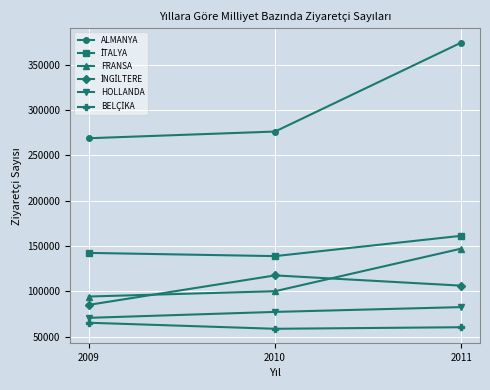

What is the sum of all ALMANYA values?

919182